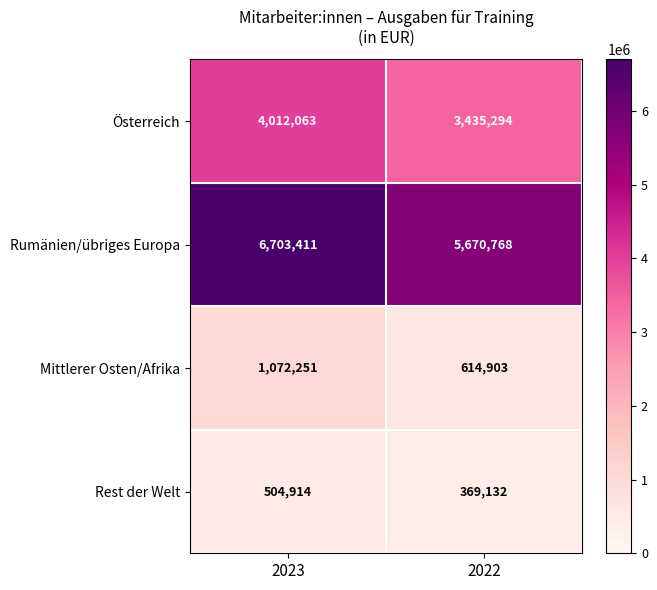

Reading right to left, transcribe all the data shown in this chart.

Österreich: 2022=3435294	2023=4012063
Rumänien/übriges Europa: 2022=5670768	2023=6703411
Mittlerer Osten/Afrika: 2022=614903	2023=1072251
Rest der Welt: 2022=369132	2023=504914